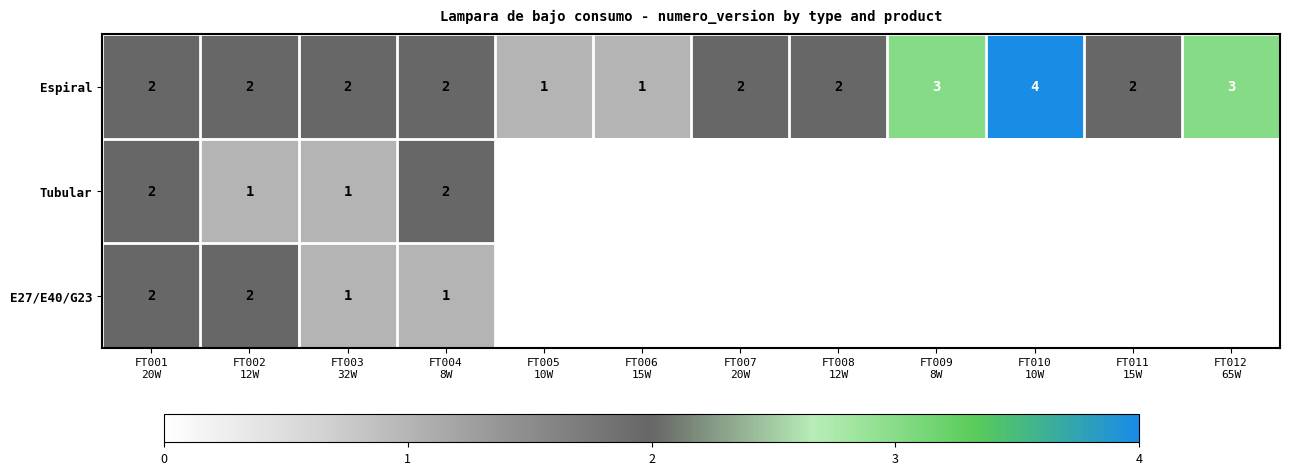

The Espiral series shows 1.2 at FT001 20W. True or false?

False